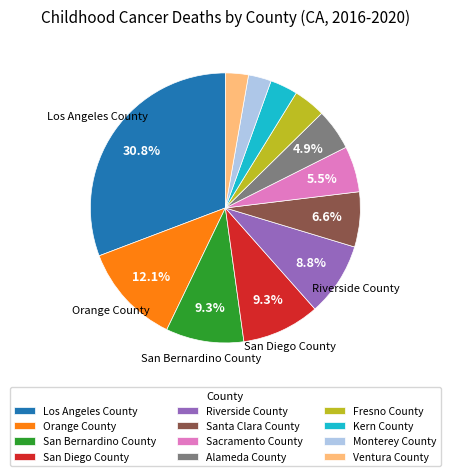

What percentage is NOT represented by Santa Clara County?

93.4%